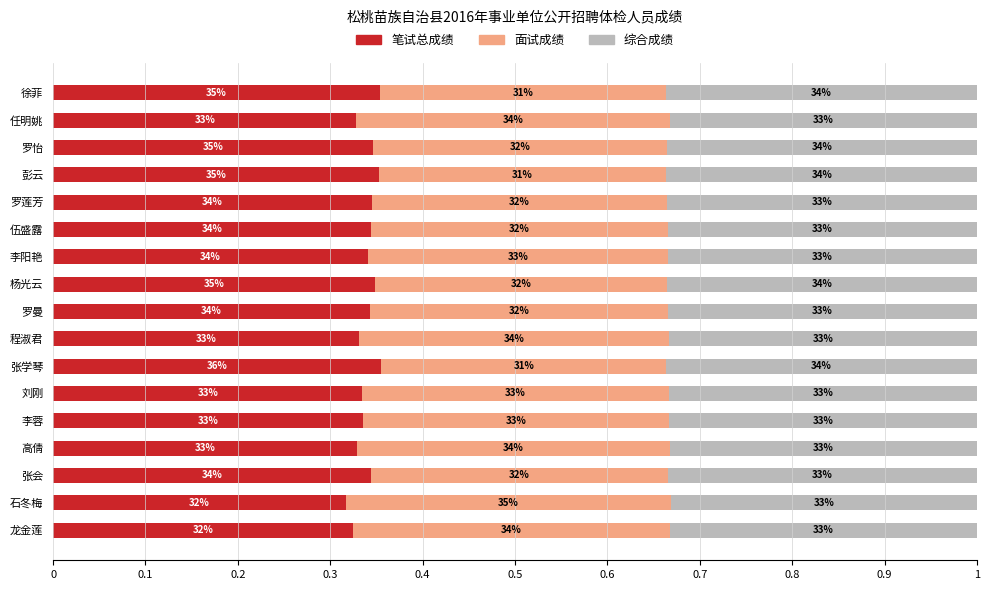

What are all the series names shown in the legend?

笔试总成绩, 面试成绩, 综合成绩